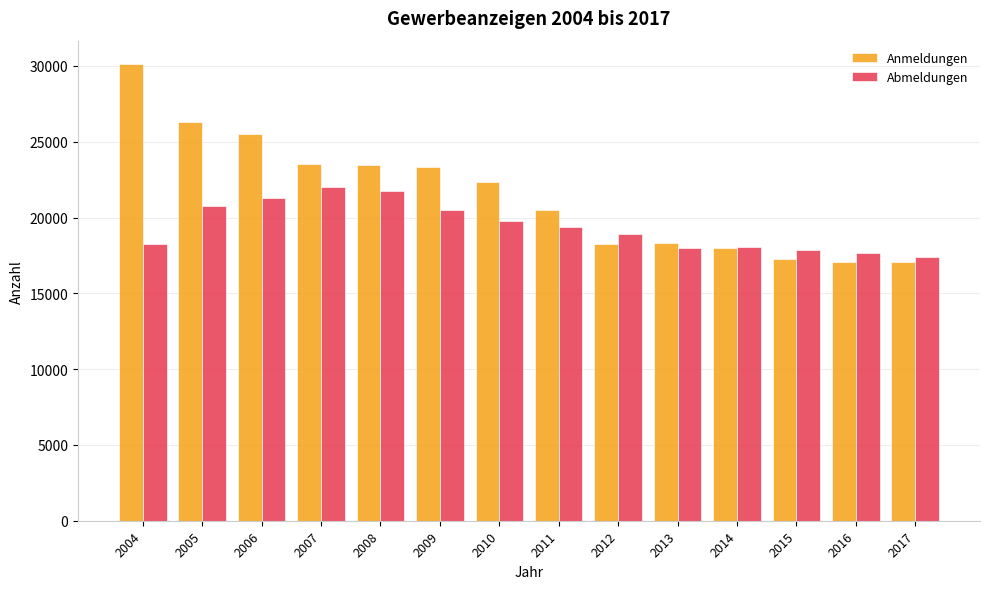

The value of Abmeldungen at 2009 is 20513. True or false?

True